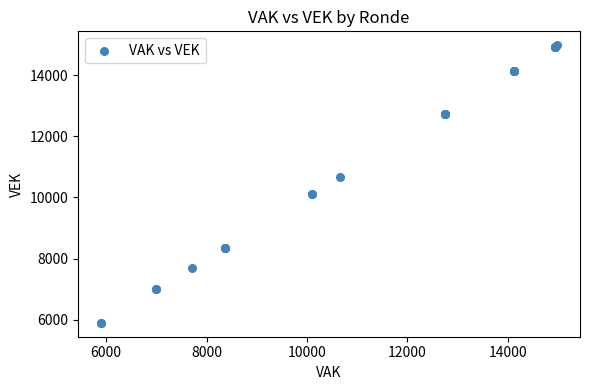

What Y value in the scatter plot is closest to 10441?

10658